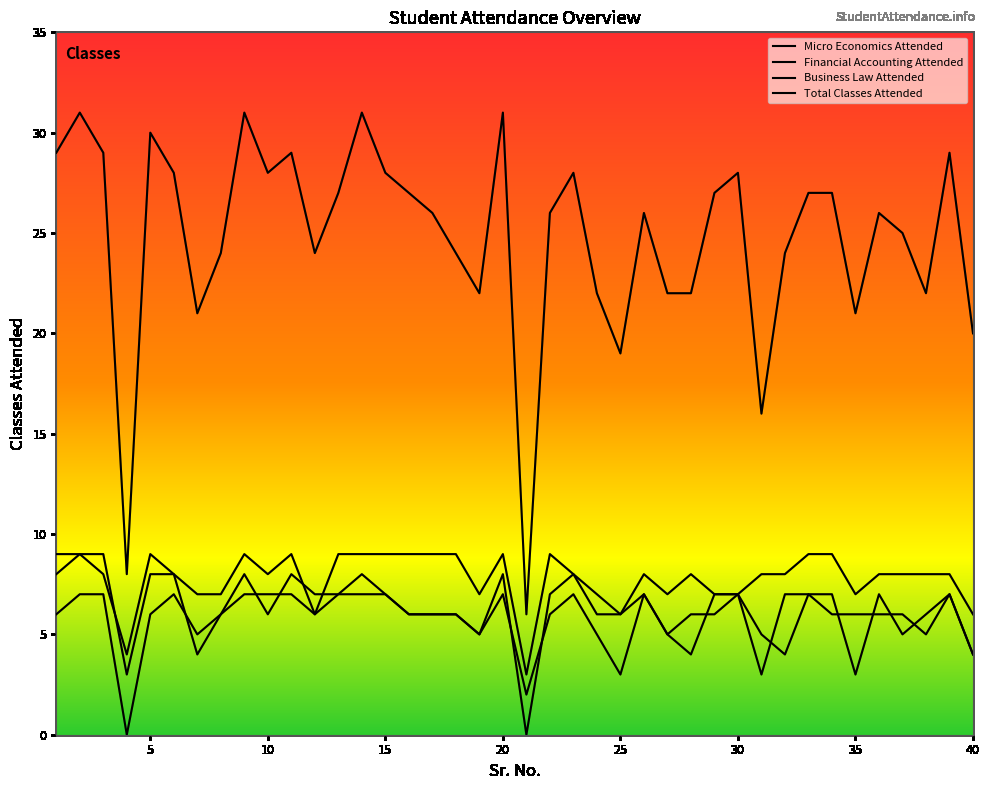

True or false: Micro Economics Attended has a value of 7 at 29.

True